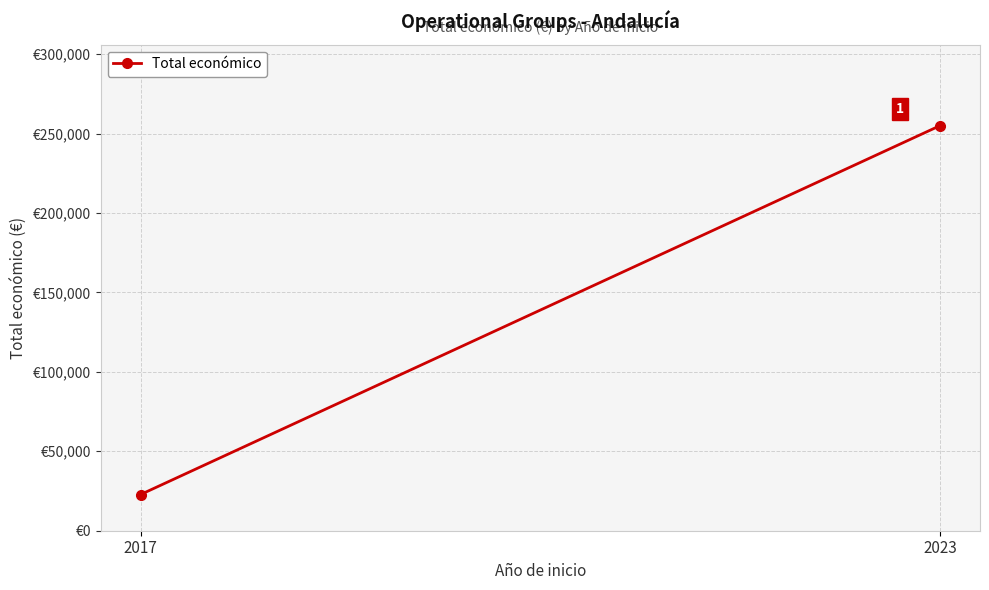

Reading left to right, extract all data points from this chart.

22800	254993